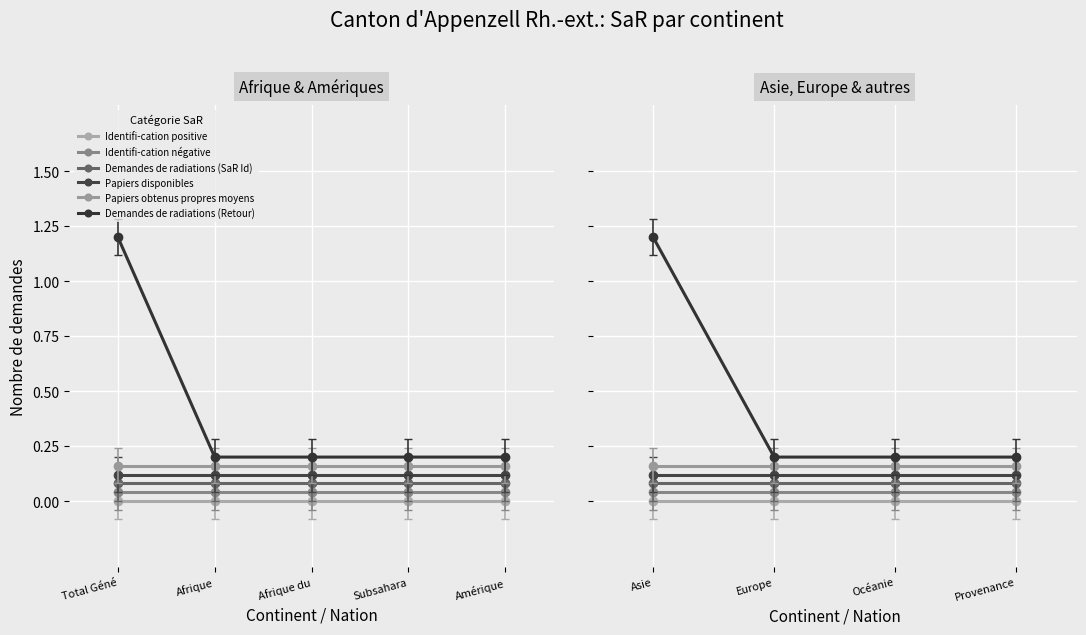

What is the approximate value of Papiers disponibles at Afrique?

0.1